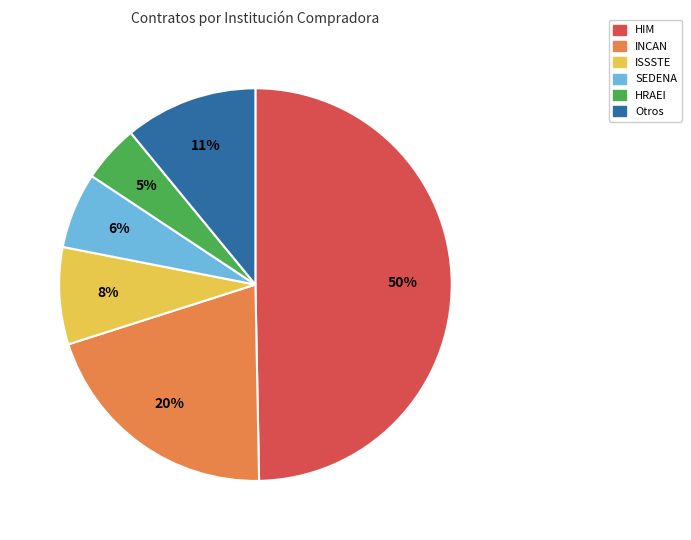

How many slices are in this pie chart?

6